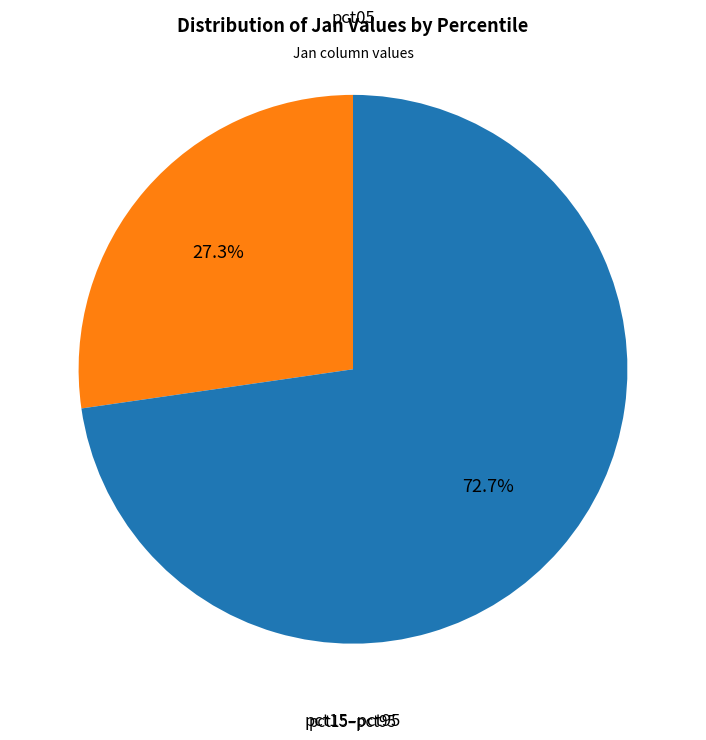

Does any single category account for the majority?

Yes